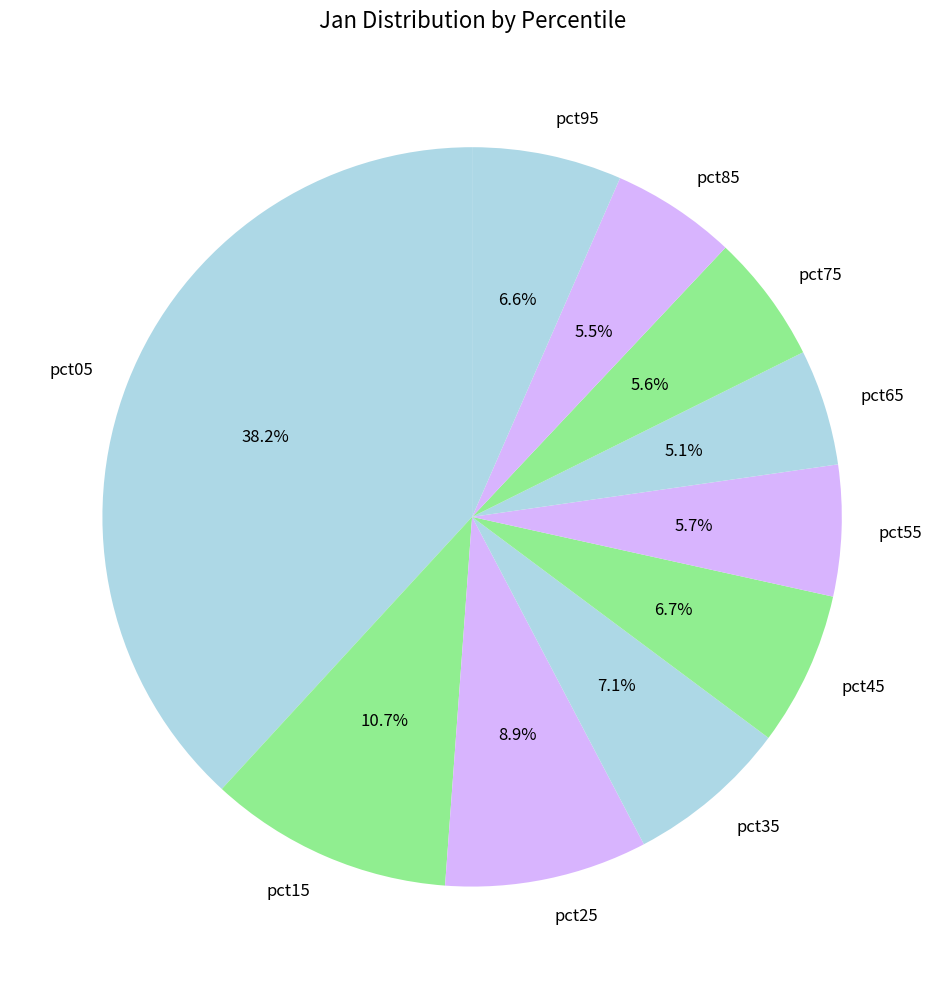

What portion of the pie excludes pct55?

94.3%